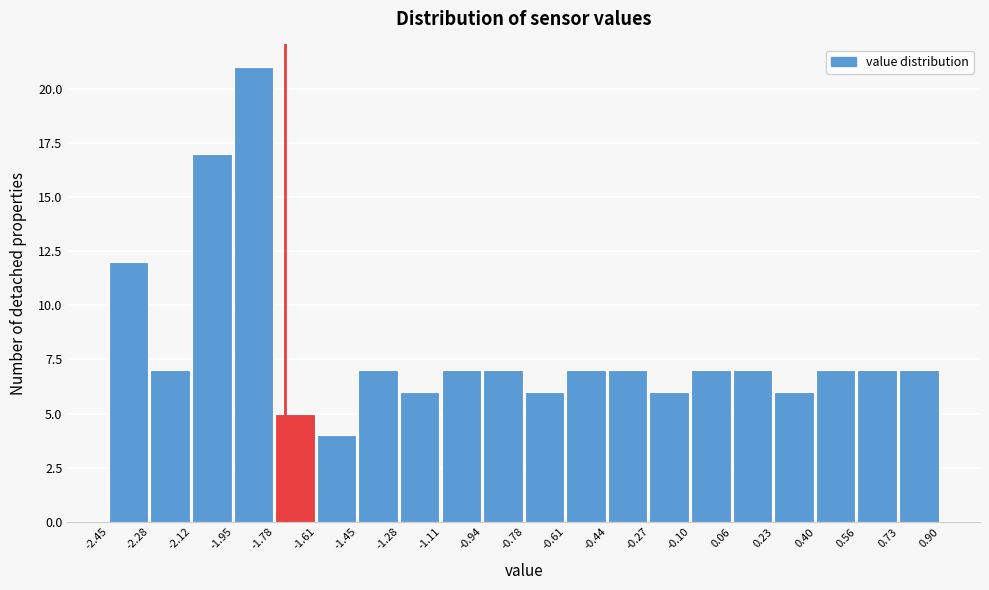

Reading left to right, list every bar in this chart as the range it spans on the x-axis followed by its height. The values are not printed on the chart, so give them approximately, as read against the axis.

-2.45 to -2.28: 12
-2.28 to -2.12: 7
-2.12 to -1.95: 17
-1.95 to -1.78: 21
-1.78 to -1.61: 5
-1.61 to -1.45: 4
-1.45 to -1.28: 7
-1.28 to -1.11: 6
-1.11 to -0.94: 7
-0.94 to -0.78: 7
-0.78 to -0.61: 6
-0.61 to -0.44: 7
-0.44 to -0.27: 7
-0.27 to -0.10: 6
-0.10 to 0.06: 7
0.06 to 0.23: 7
0.23 to 0.40: 6
0.40 to 0.56: 7
0.56 to 0.73: 7
0.73 to 0.90: 7